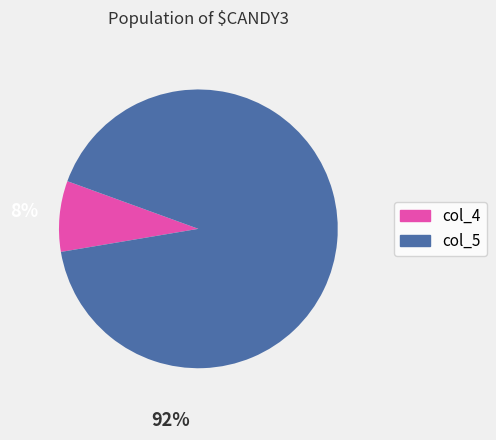

How many segments does this pie chart have?

2